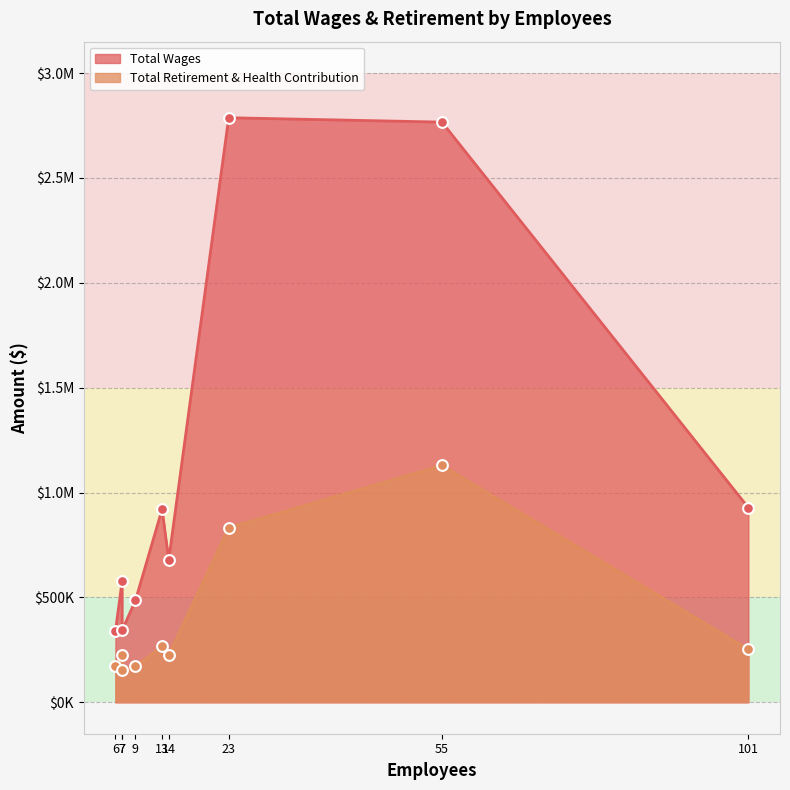

At which category is the sum across all series the highest?

55